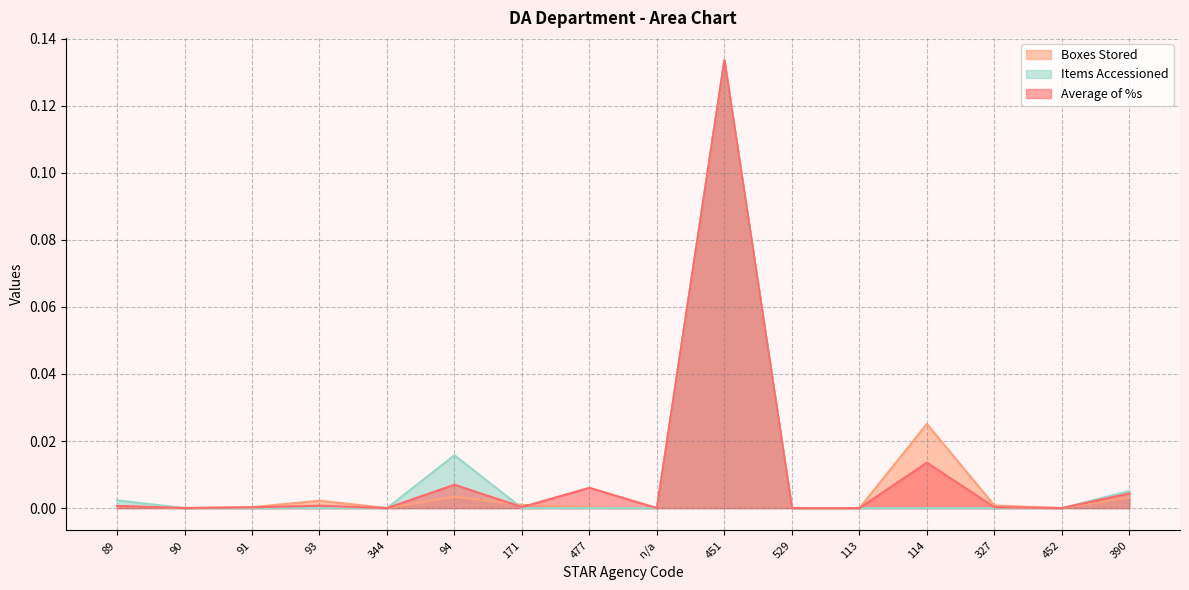

In Items Accessioned, how many points are higher than both neighbors (excluding endpoints)?

2